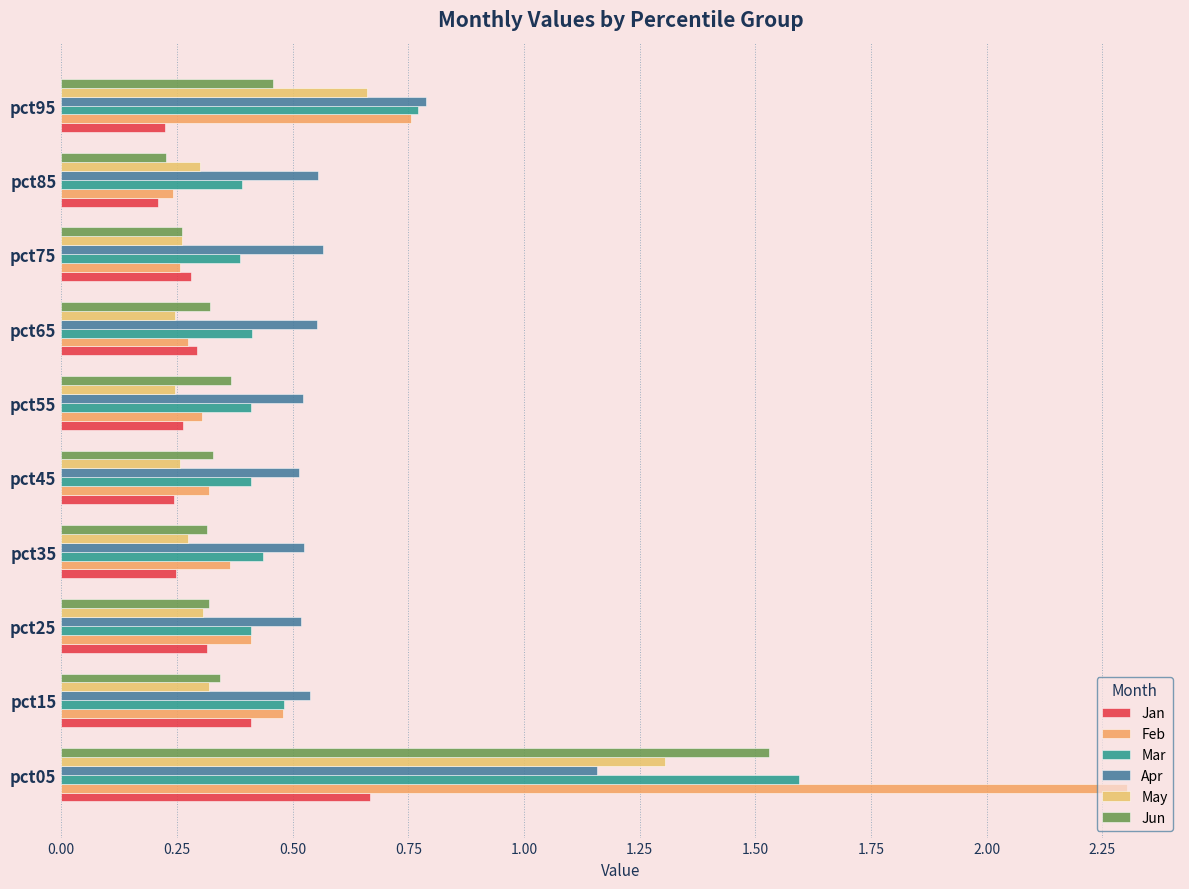

How many data points does each series have?

10